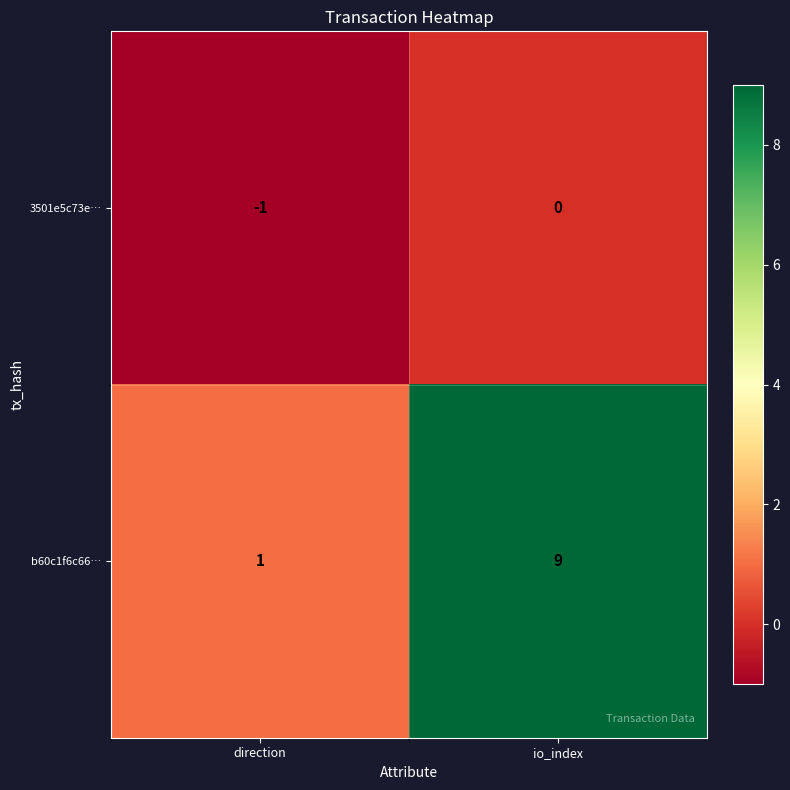

At which label does 3501e5c73e… reach its minimum?

direction